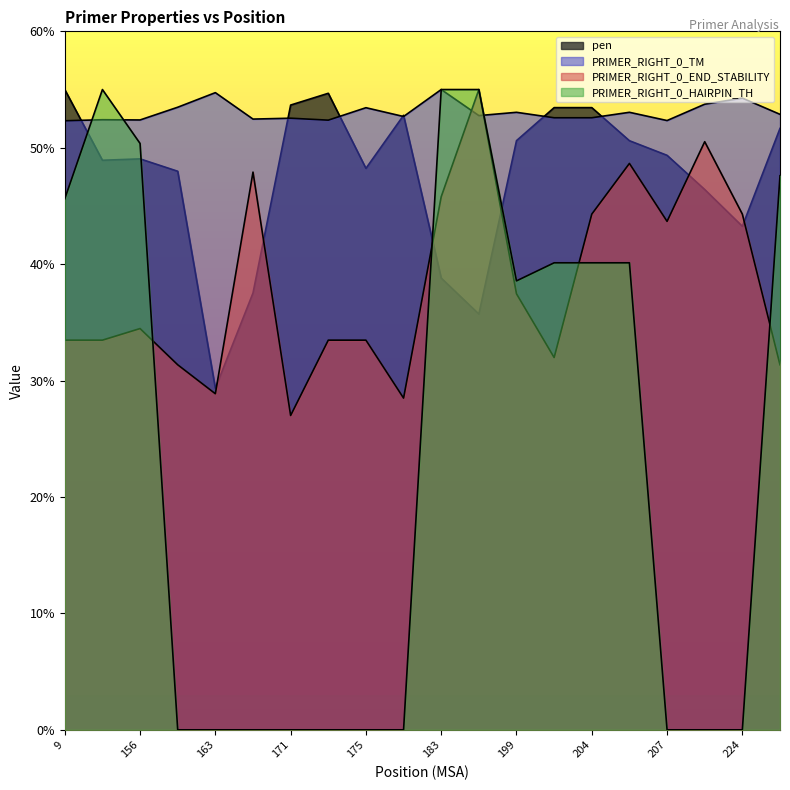

True or false: pen has a value of 86.0 at 266.

False